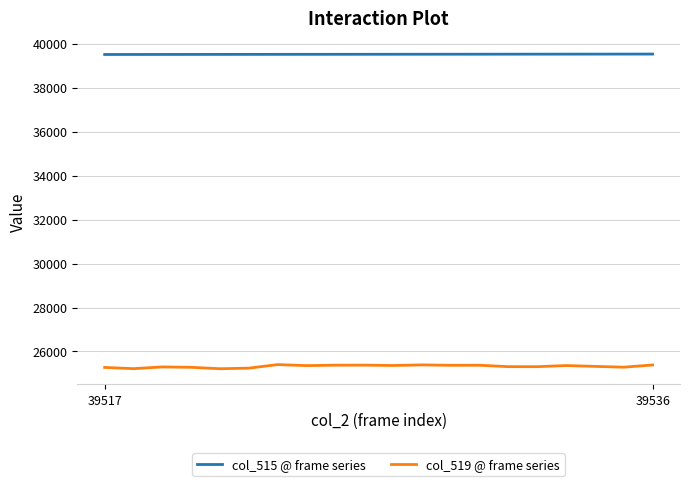

Which series has the largest range (max minus min)?

col_519 @ frame series